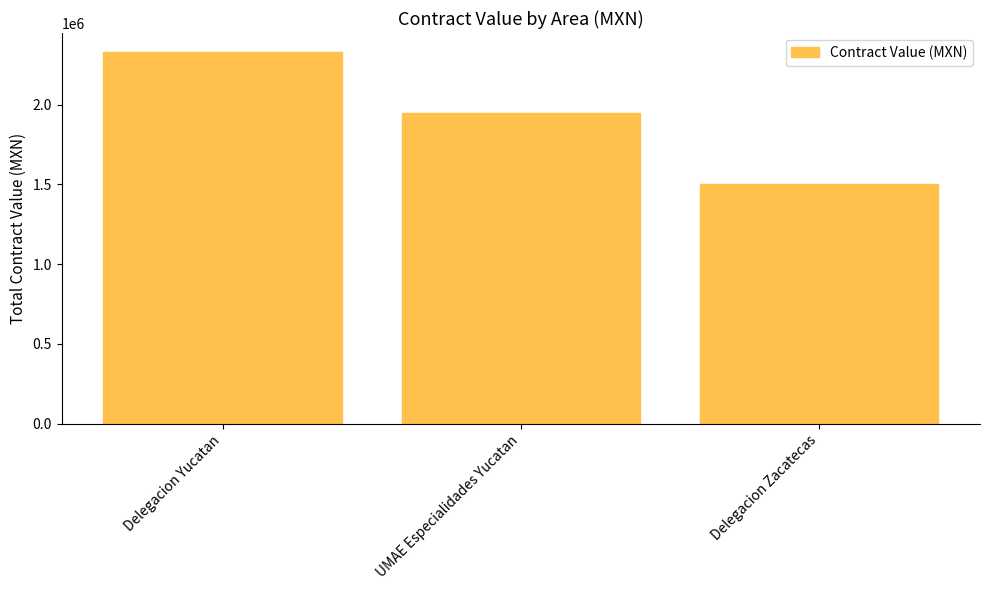

Where does the data first go above 1948250?

Delegacion Yucatan